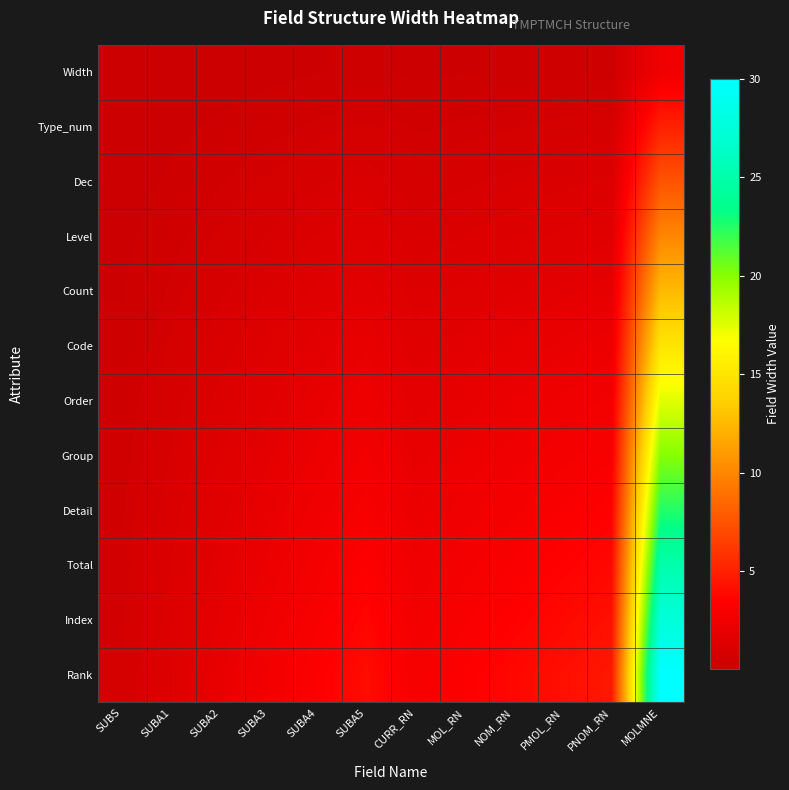

Rank the series at SUBA1 from highest to lowest value.

Rank, Index, Total, Detail, Group, Order, Code, Count, Level, Dec, Type_num, Width